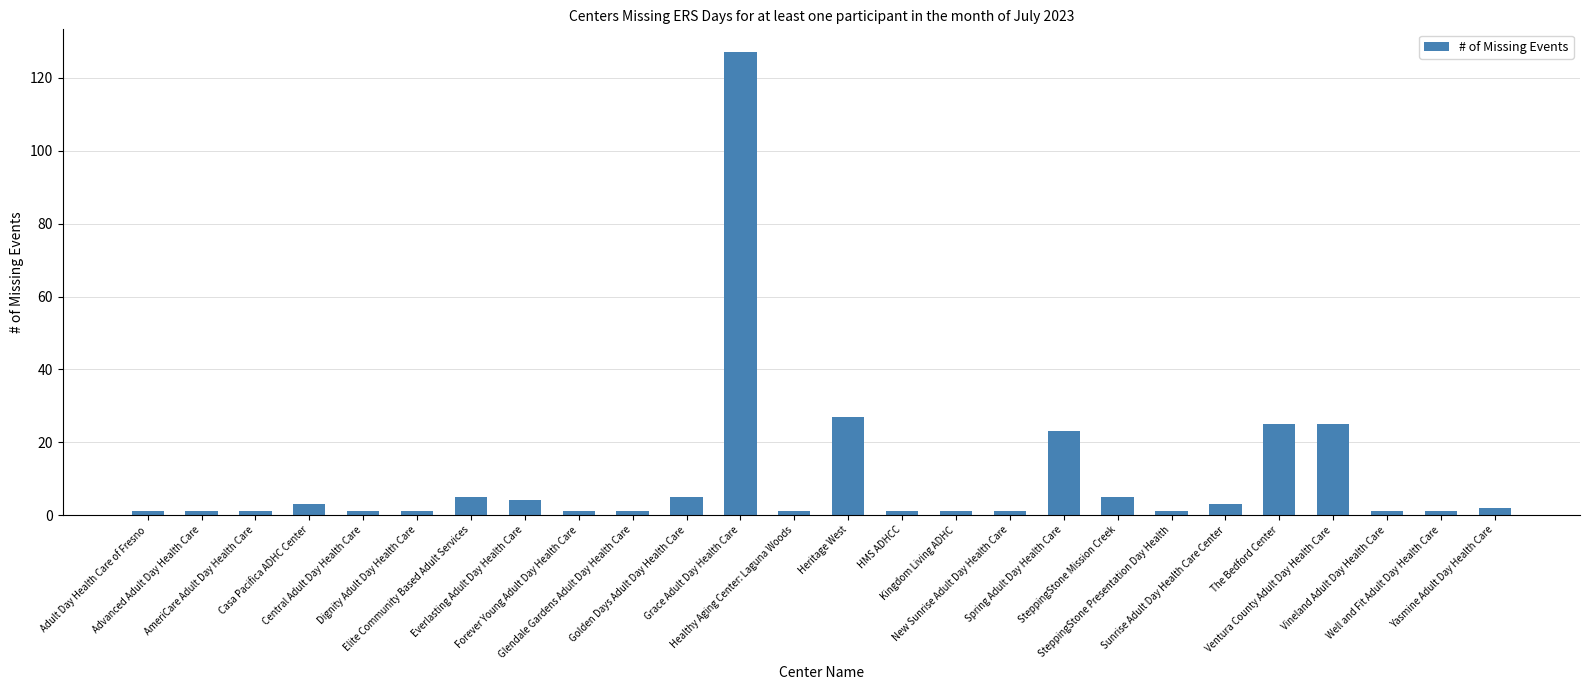

What is the difference between the maximum and minimum values?

126